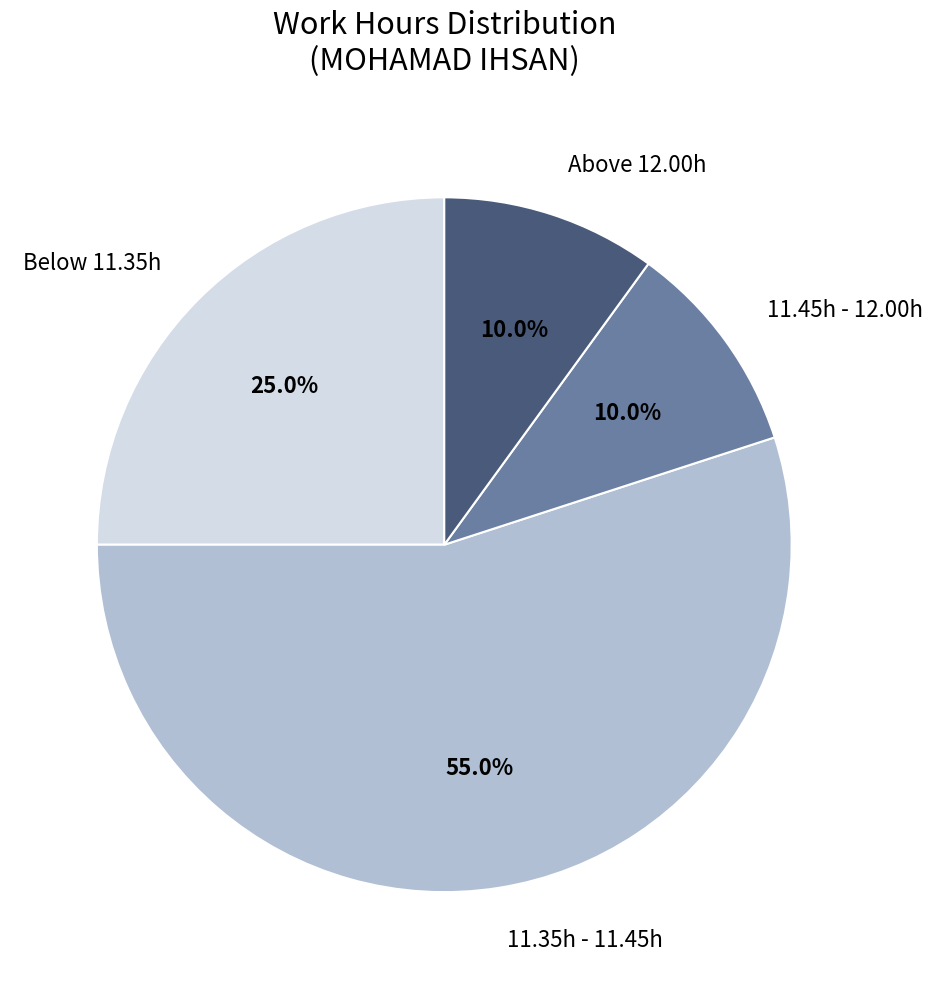

Count the number of slices in the pie.

4